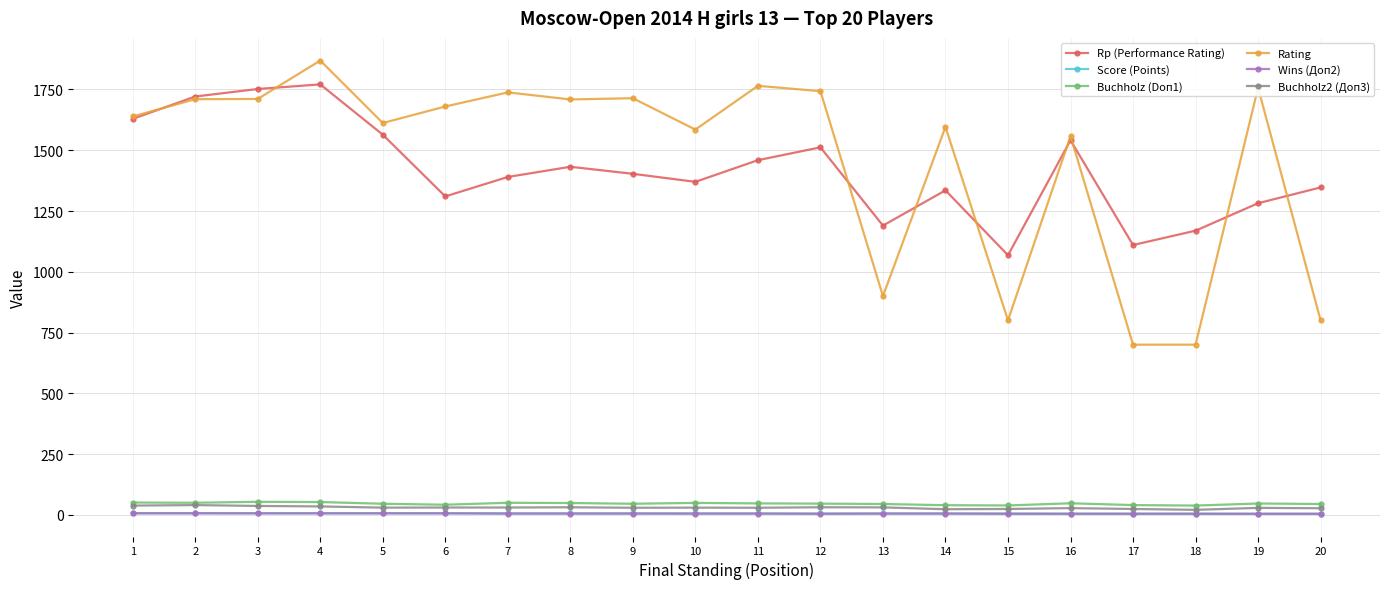

What is the maximum value for Wins (Доп2)?

6.0